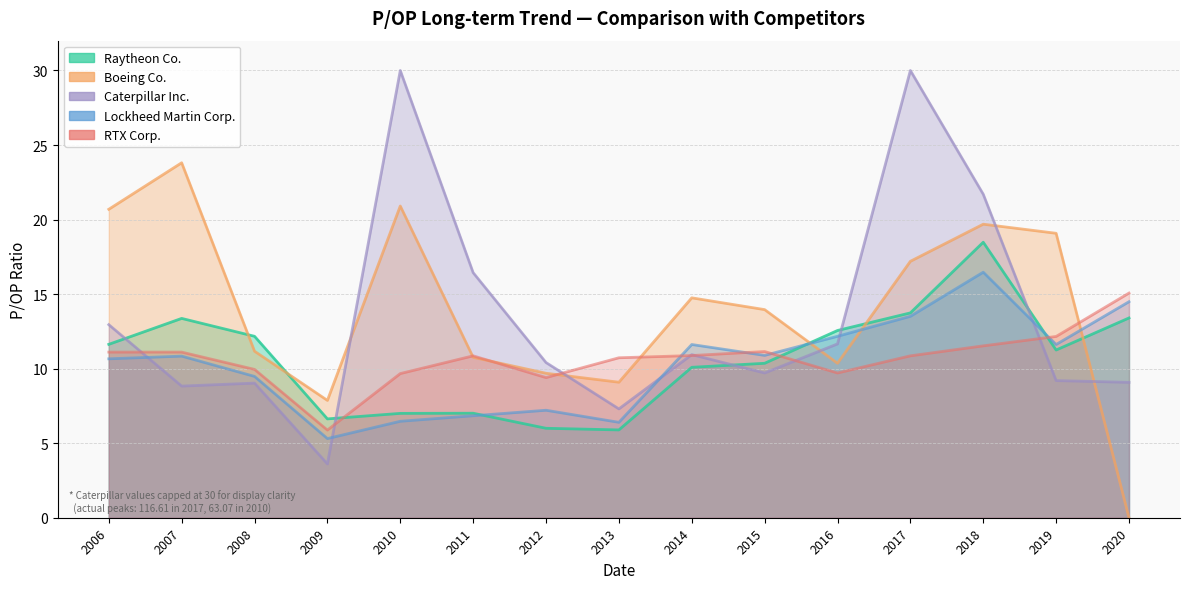

Does the chart have visible grid lines?

Yes